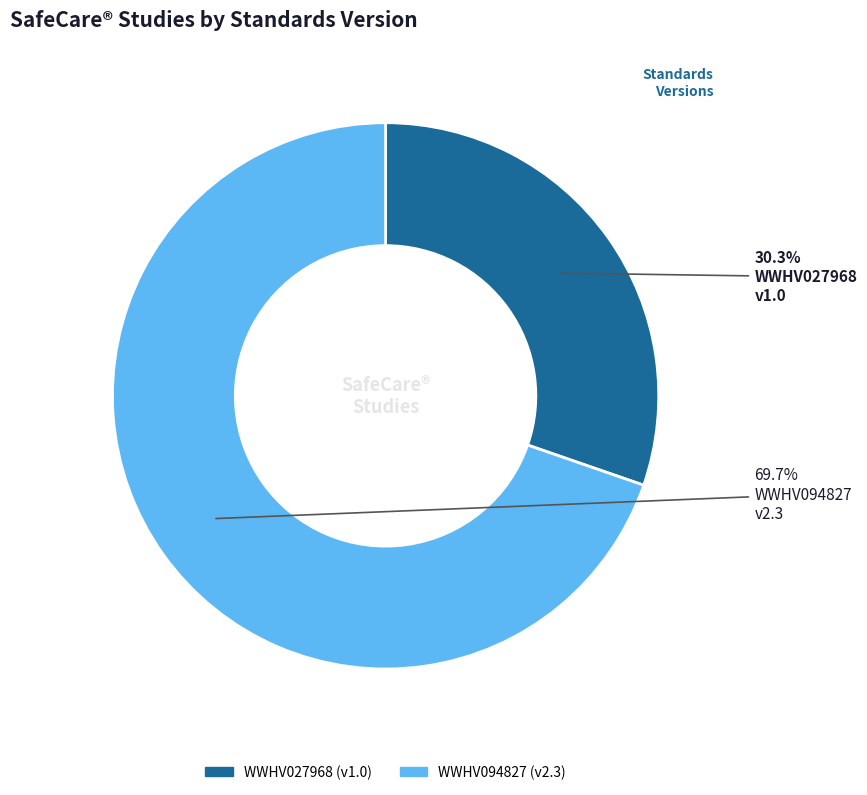

To the nearest percent, what is the combined percentage of WWHV094827 and WWHV027968?

100%